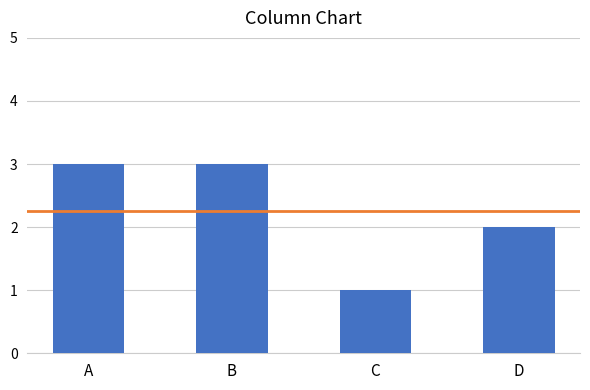

Approximately how many times larger is the value at B compared to D?

1.5